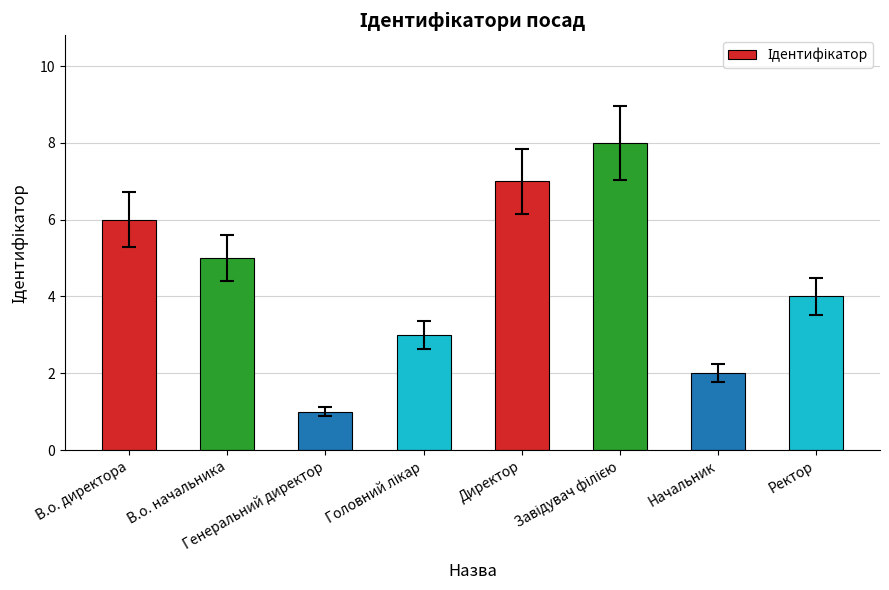

Count the number of data series in this chart.

1